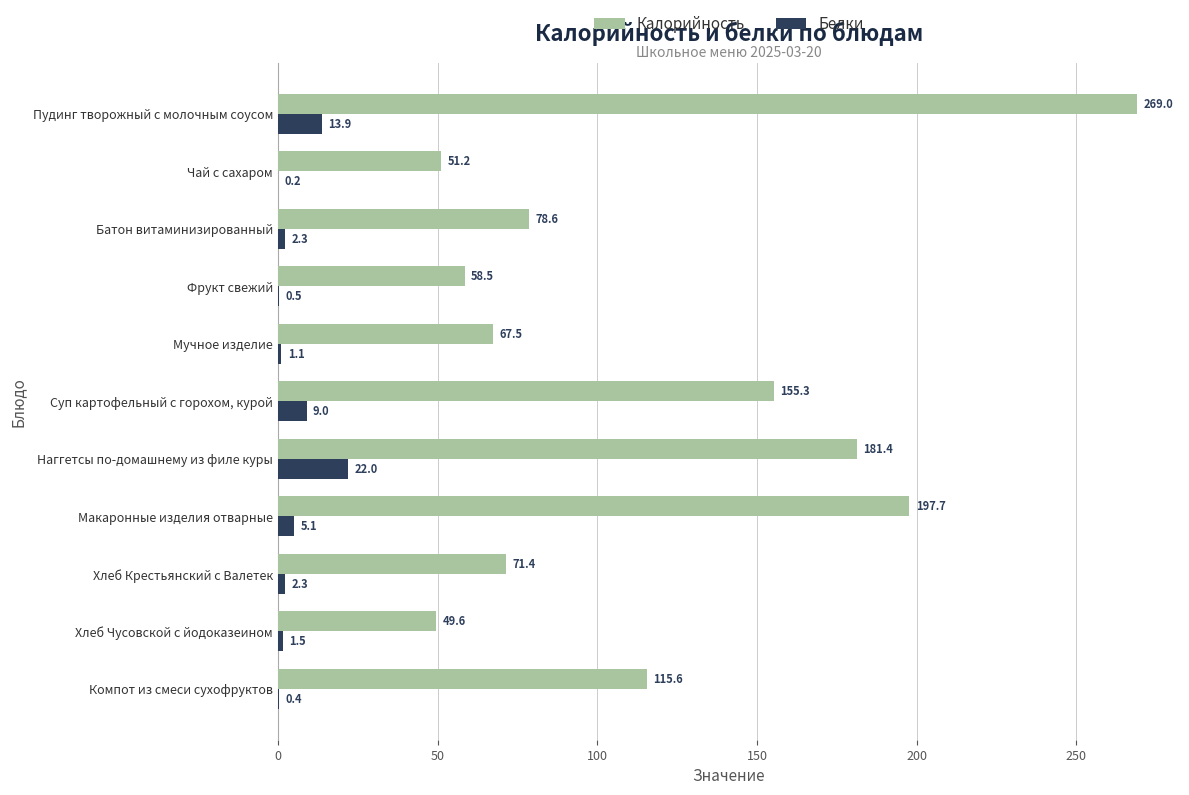

At which category is the sum across all series the highest?

Пудинг творожный c молочным соусом